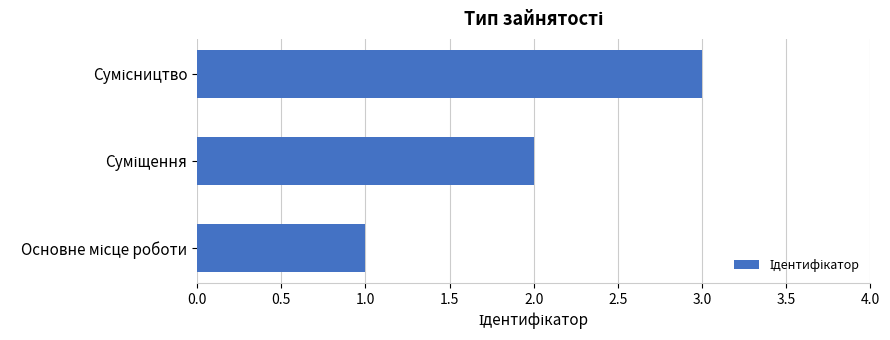

How many values are below 2?

1